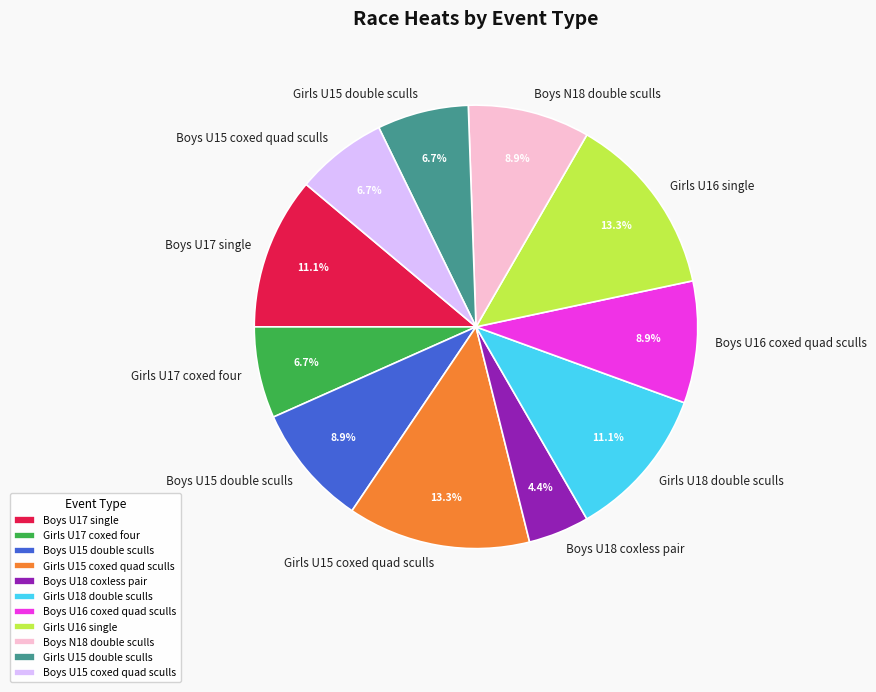

What percentage do Boys U18 coxless pair and Boys U16 coxed quad sculls together represent?

13.3%